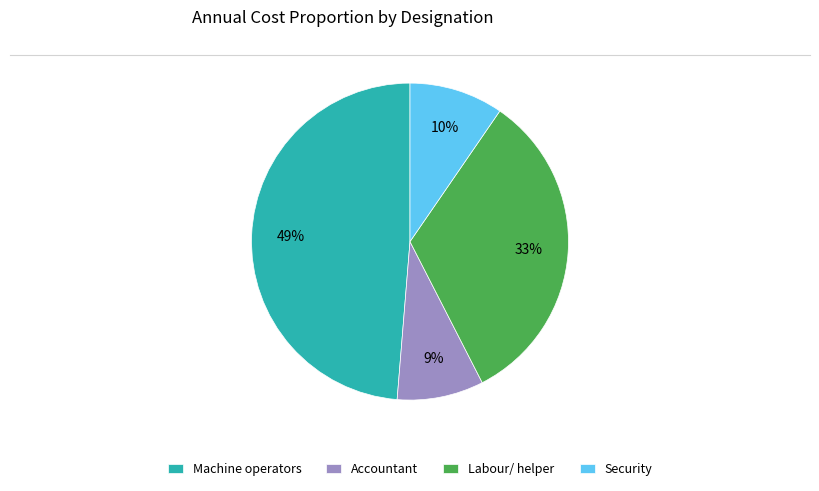

Is the sum of Security and Accountant greater than half?

No